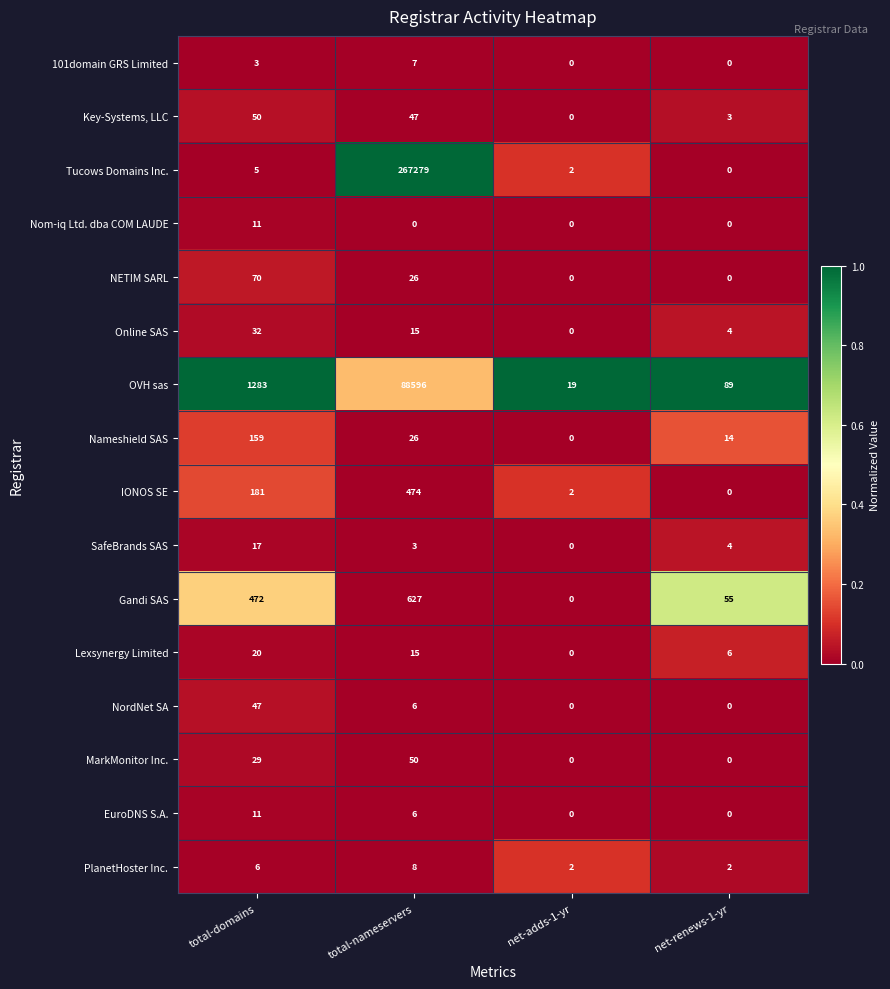

Which series changed the most between total-domains and net-adds-1-yr?

OVH sas